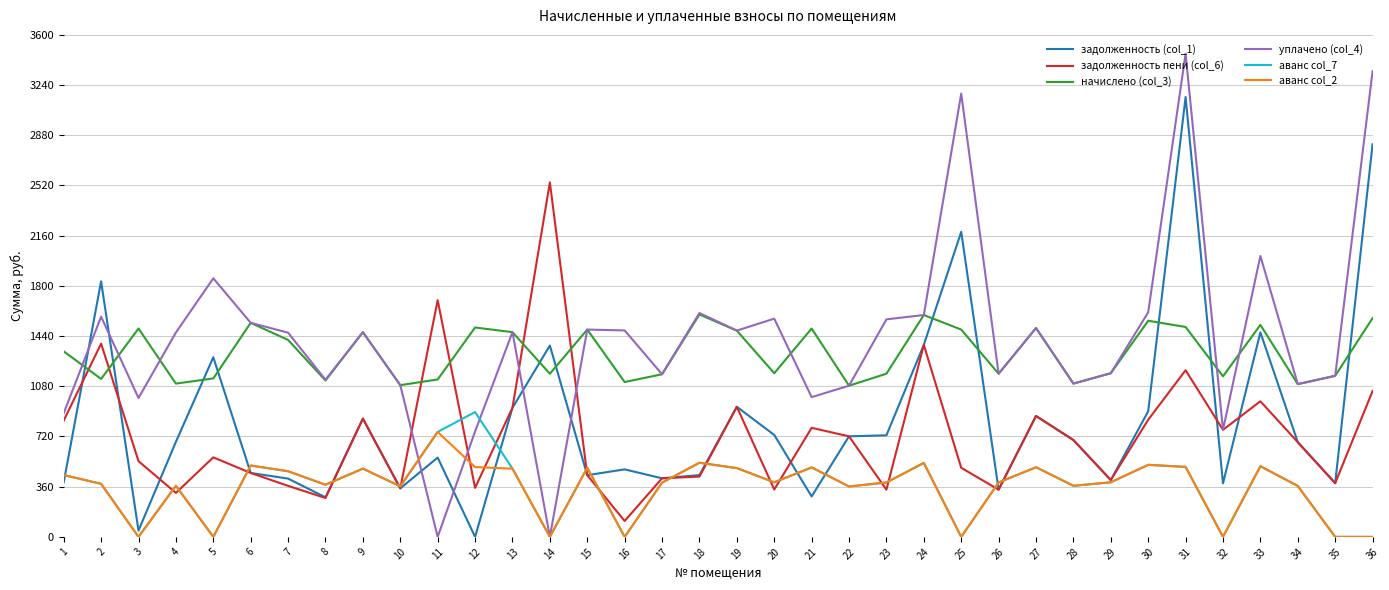

Where is the first local maximum for задолженность (col_1)?

2